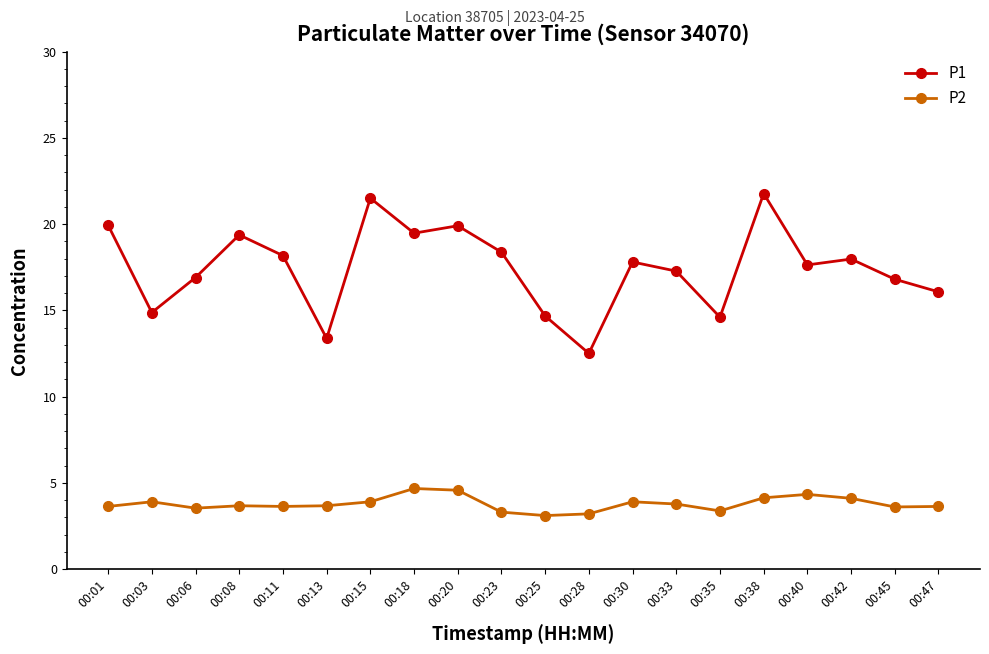

Rank the series at 00:15 from highest to lowest value.

P1, P2